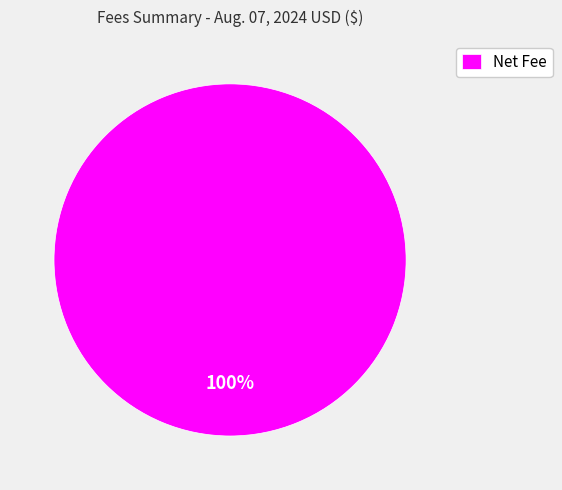

Rank the categories by value from lowest to highest.

Net Fee